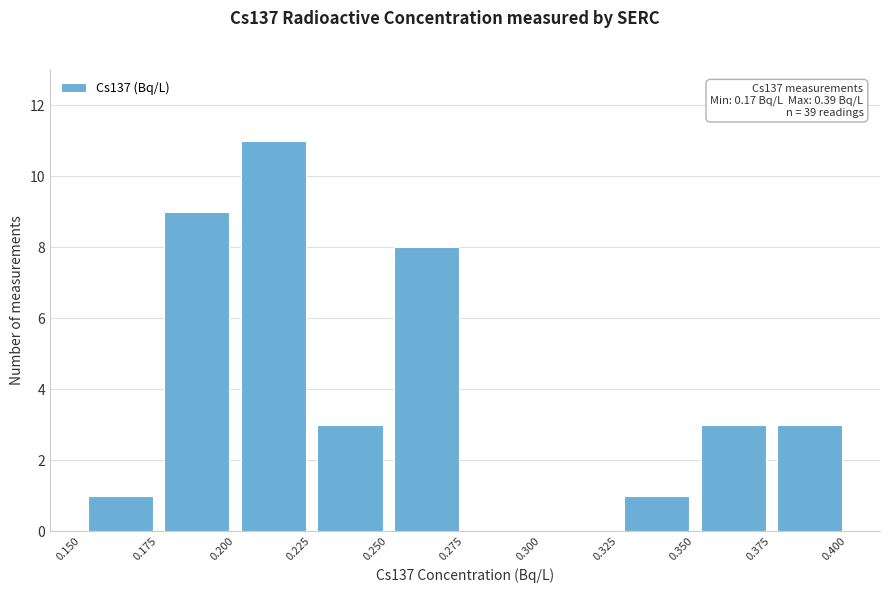

Which range on the x-axis has the tallest bar?

0.200 to 0.225